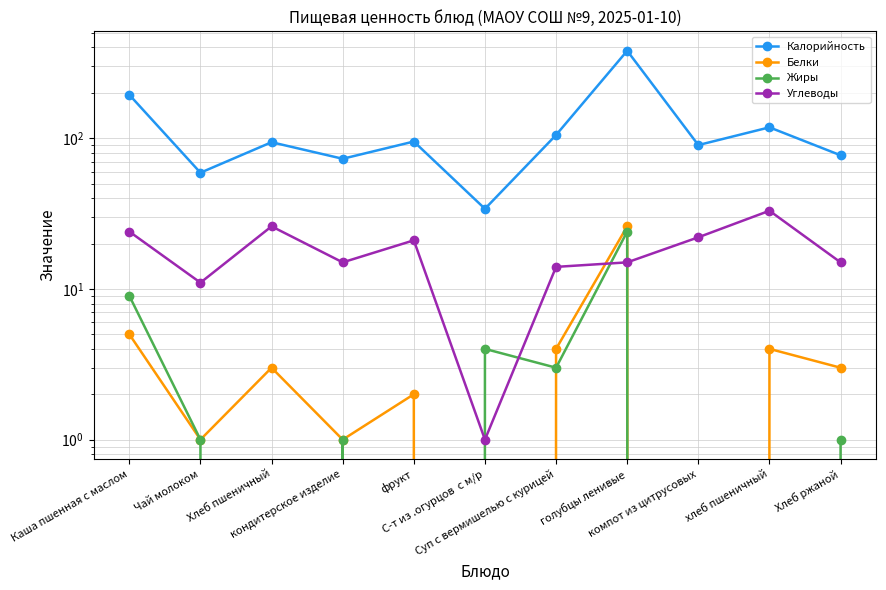

Reading left to right, extract all data points from this chart.

Калорийность: 194	59	94	73	95	34	105	380	90	118	77
Белки: 5	1	3	1	2	0	4	26	0	4	3
Жиры: 9	1	0	1	0	4	3	24	0	0	1
Углеводы: 24	11	26	15	21	1	14	15	22	33	15